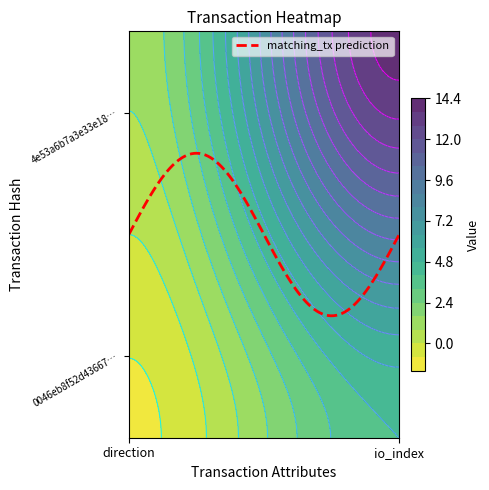

At which category is the sum across all series the highest?

1